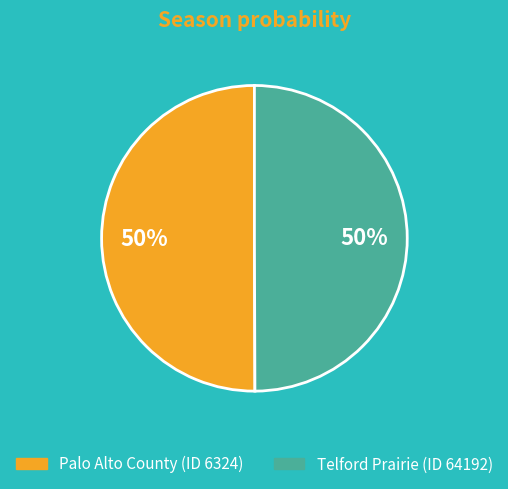

To the nearest percent, what percentage of the pie is Palo Alto County (ID 6324)?

50%